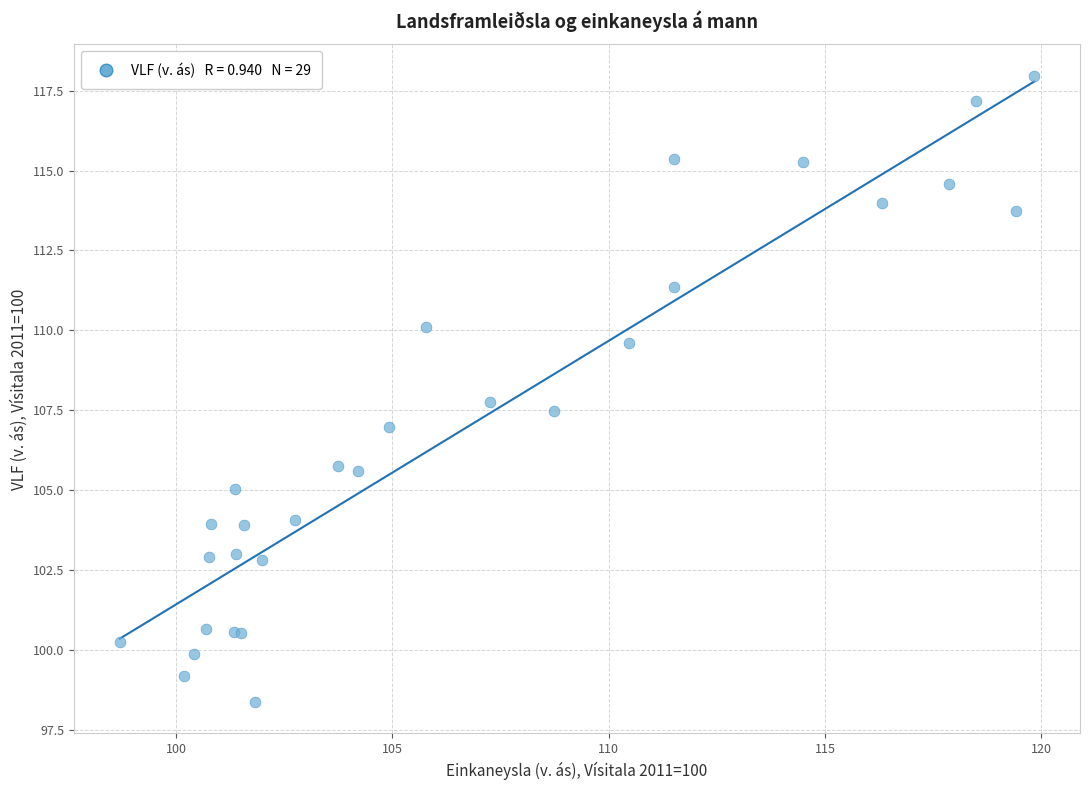

What Y value in the scatter plot is closest to 108?

107.8